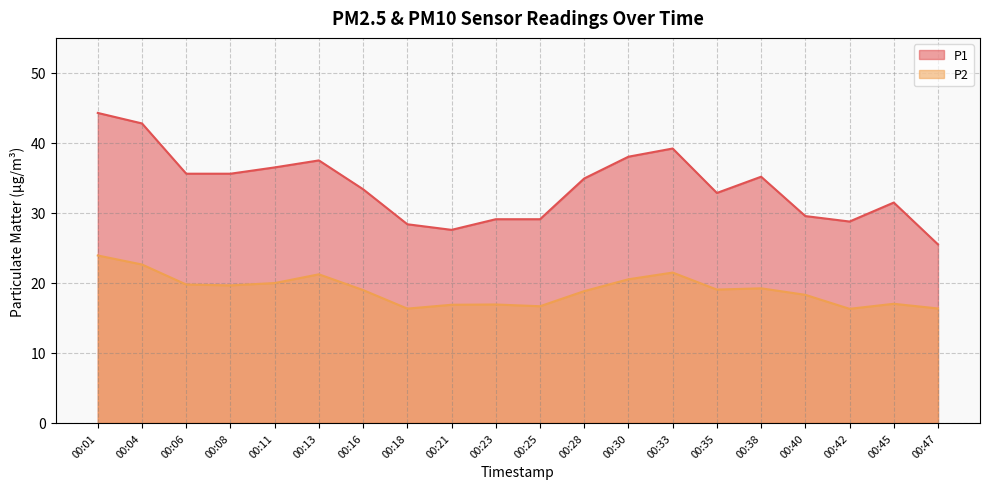

True or false: P1 has more than 1 points higher than both neighbors.

True